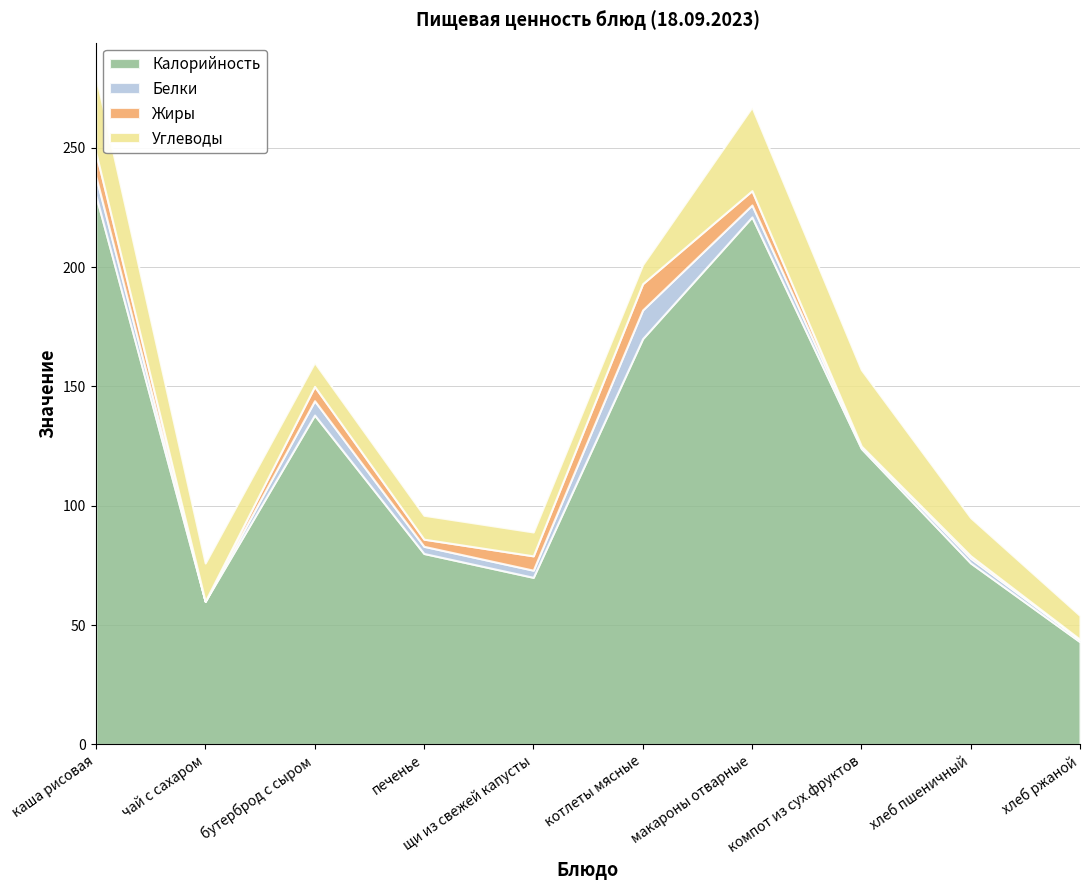

Reading left to right, list all the values displayed in this chart.

Калорийность: 230	60	138	80	70	170	221	124	76	43
Белки: 8	0	6	3	3	12	5	1	2	1
Жиры: 10	0	6	3	6	11	6	0	1	0
Углеводы: 32	16	10	10	10	8	35	32	16	10